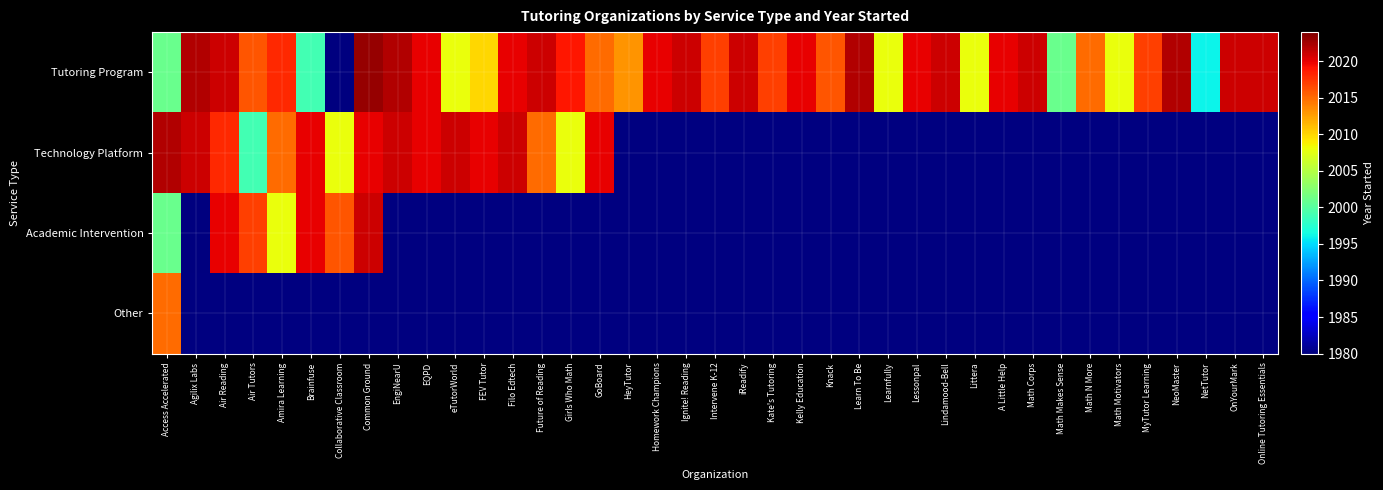

Is the value of Tutoring Program at Math N More greater than the value of Technology Platform at Kate's Tutoring?

No